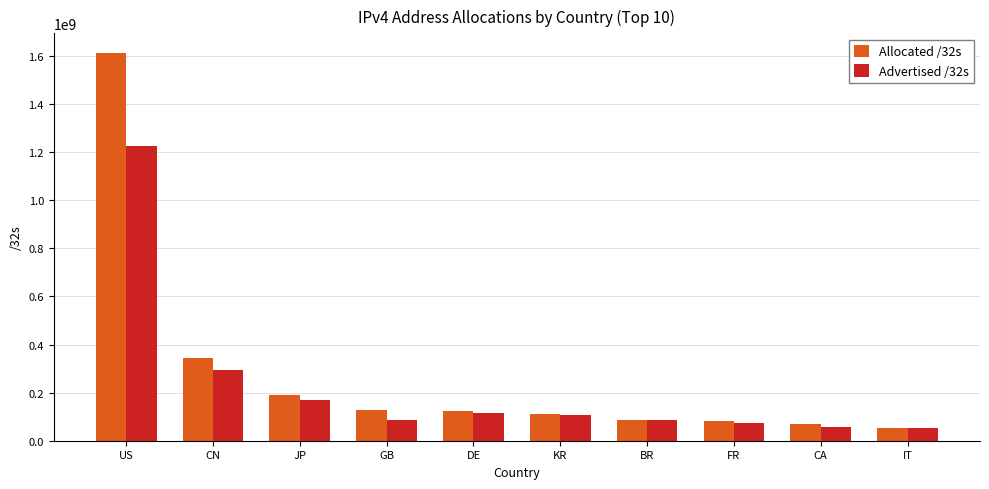

How many bars are there in total?

20